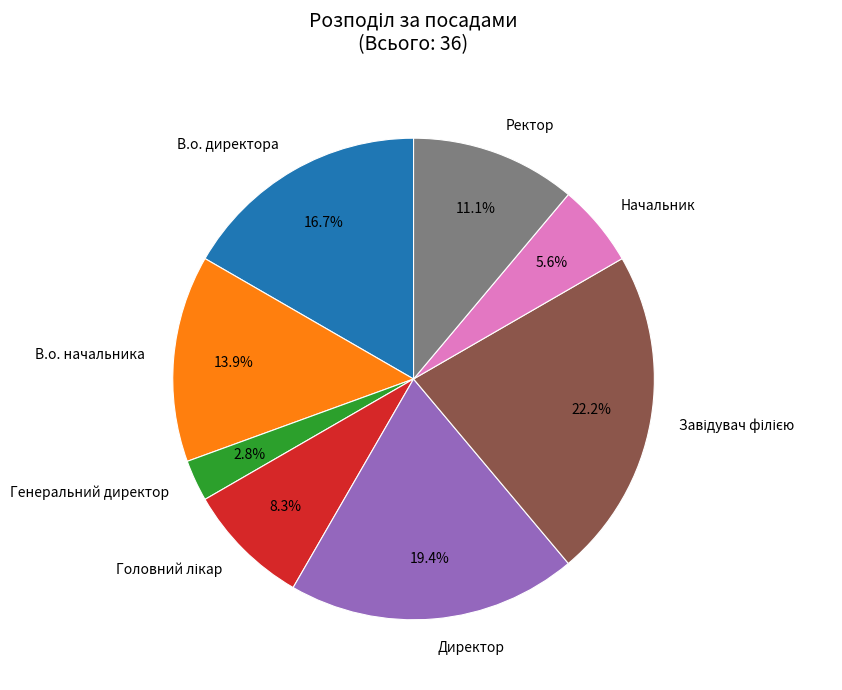

Do Генеральний директор and Начальник together represent more than half of the pie?

No